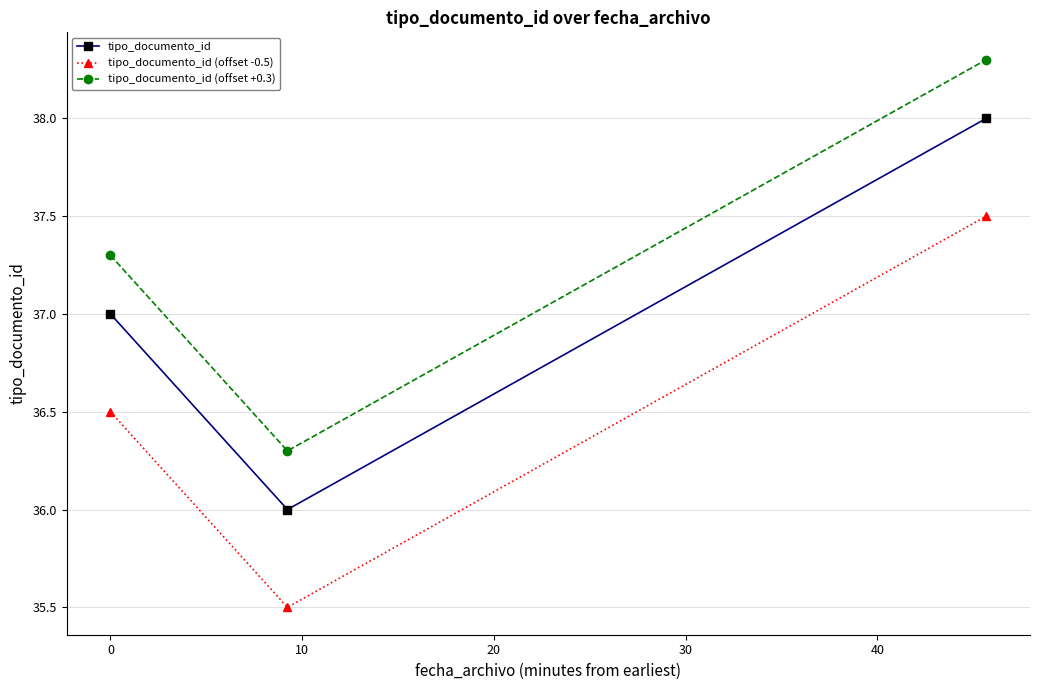

Reading left to right, list all the values displayed in this chart.

tipo_documento_id: 37.0	36.0	38.0
tipo_documento_id (offset -0.5): 36.5	35.5	37.5
tipo_documento_id (offset +0.3): 37.3	36.3	38.3